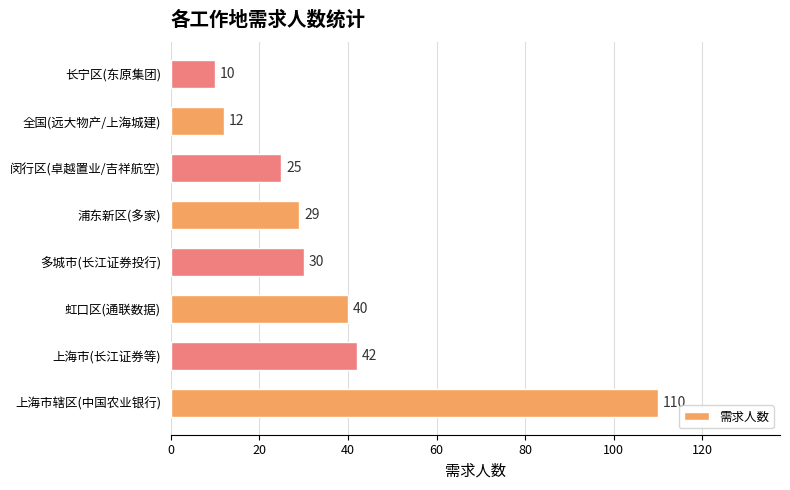

Which has a higher value, 长宁区(东原集团) or 虹口区(通联数据)?

虹口区(通联数据)